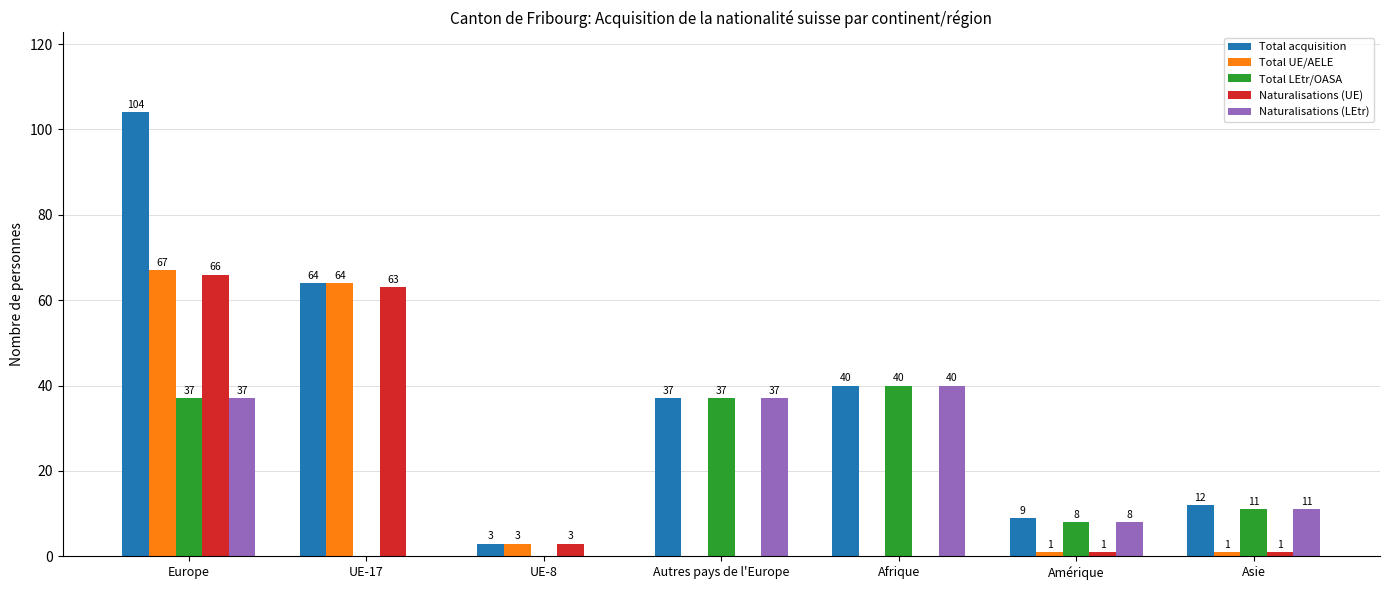

Reading right to left, list all the values displayed in this chart.

Total acquisition: 12	9	40	37	3	64	104
Total UE/AELE: 1	1	0	0	3	64	67
Total LEtr/OASA: 11	8	40	37	0	0	37
Naturalisations (UE): 1	1	0	0	3	63	66
Naturalisations (LEtr): 11	8	40	37	0	0	37